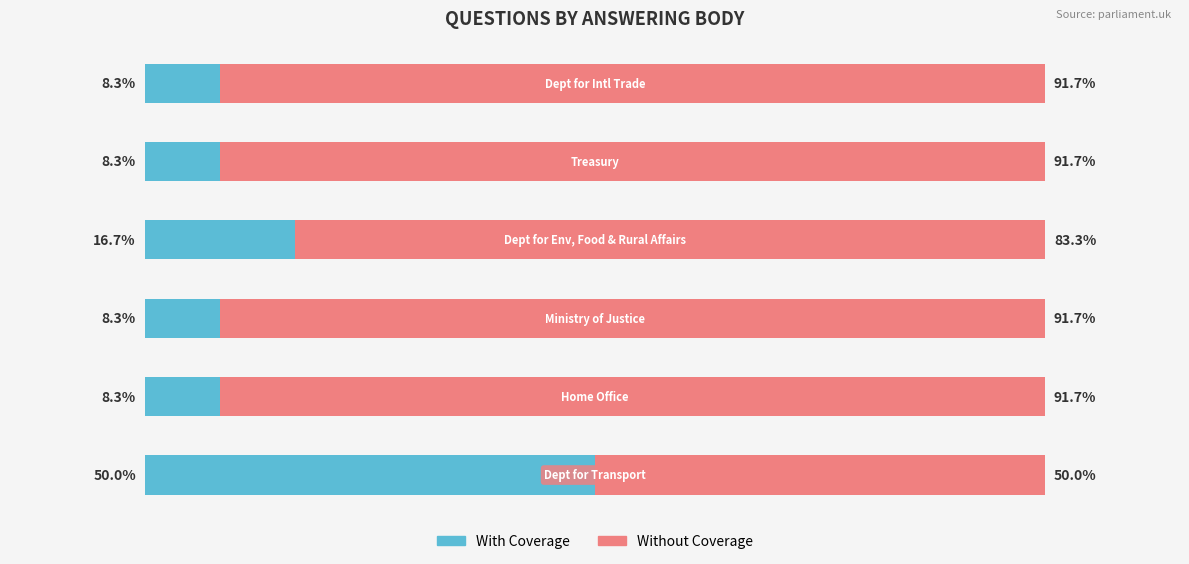

What is the value of the With Coverage bar at the 5th from the left?

8.3